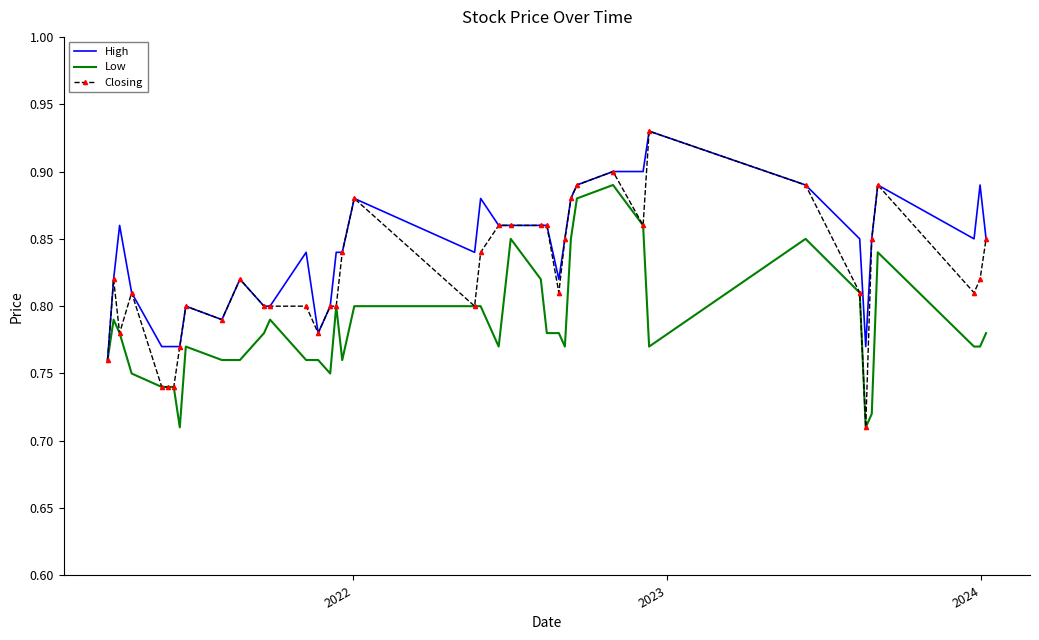

Rank the series by their average value, from highest to lowest.

High, Closing, Low